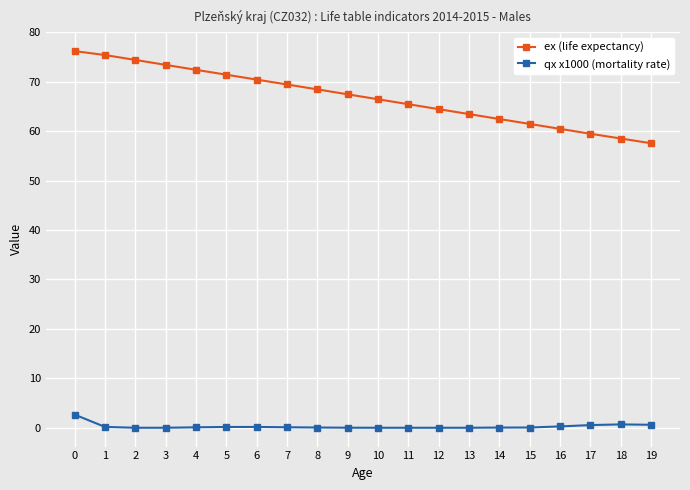

Rank the series by their maximum value, from highest to lowest.

ex (life expectancy), qx x1000 (mortality rate)